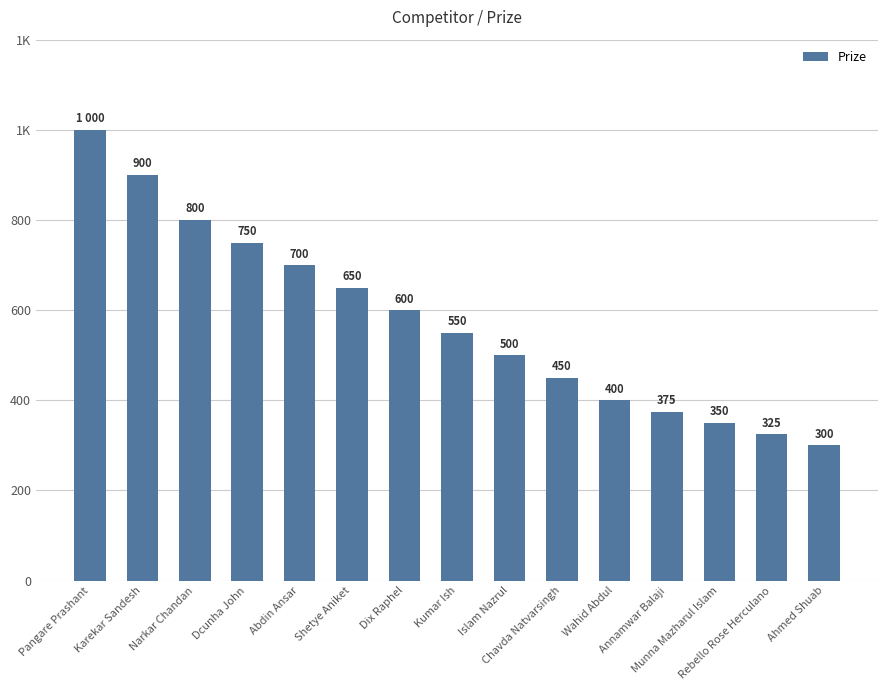

What is the label of the 10th bar from the right?

Shetye Aniket